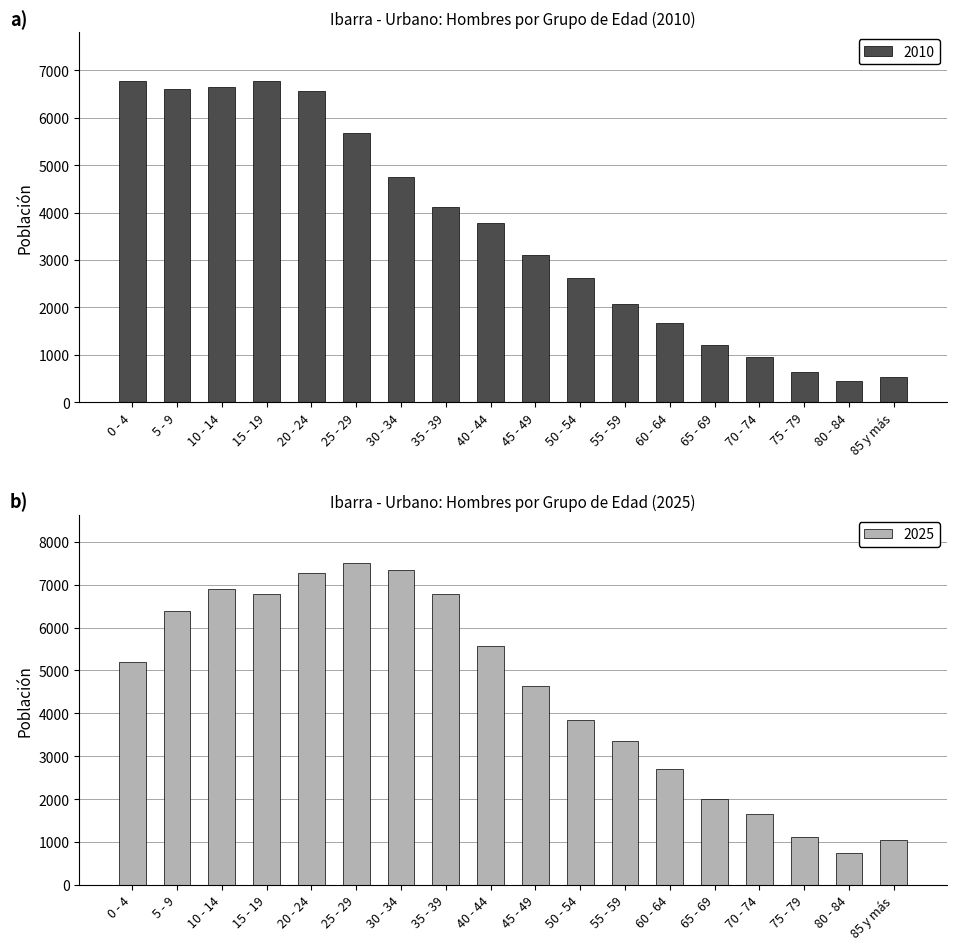

Which category has the lowest value in the 2025 series?

80 - 84